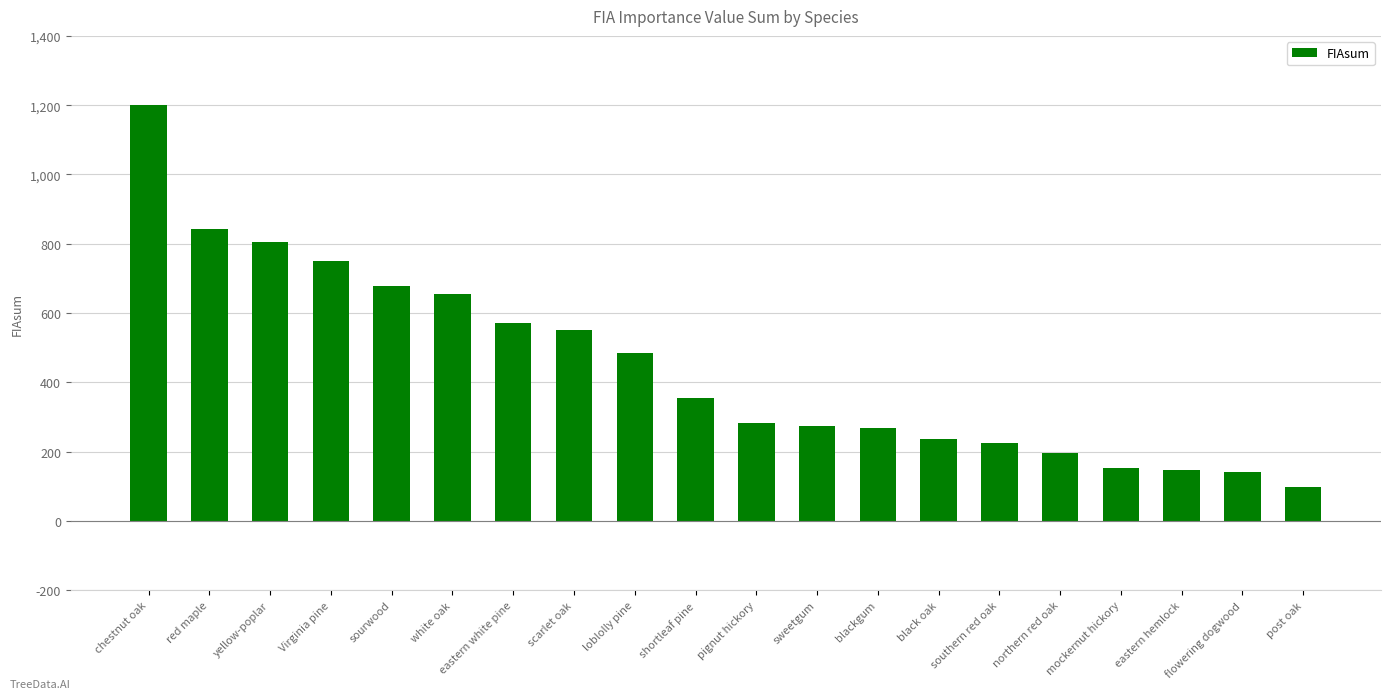

What is the sum of all values?

8919.0